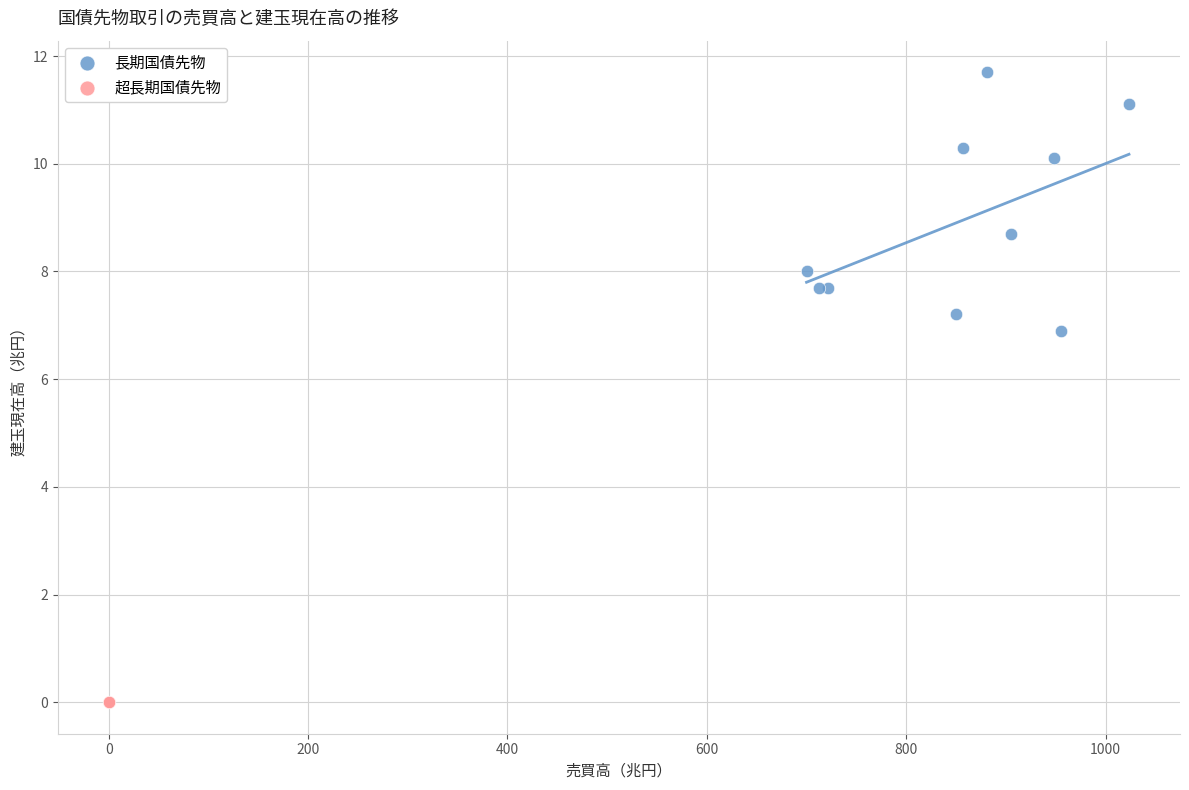

Which series reaches the maximum Y coordinate?

長期国債先物